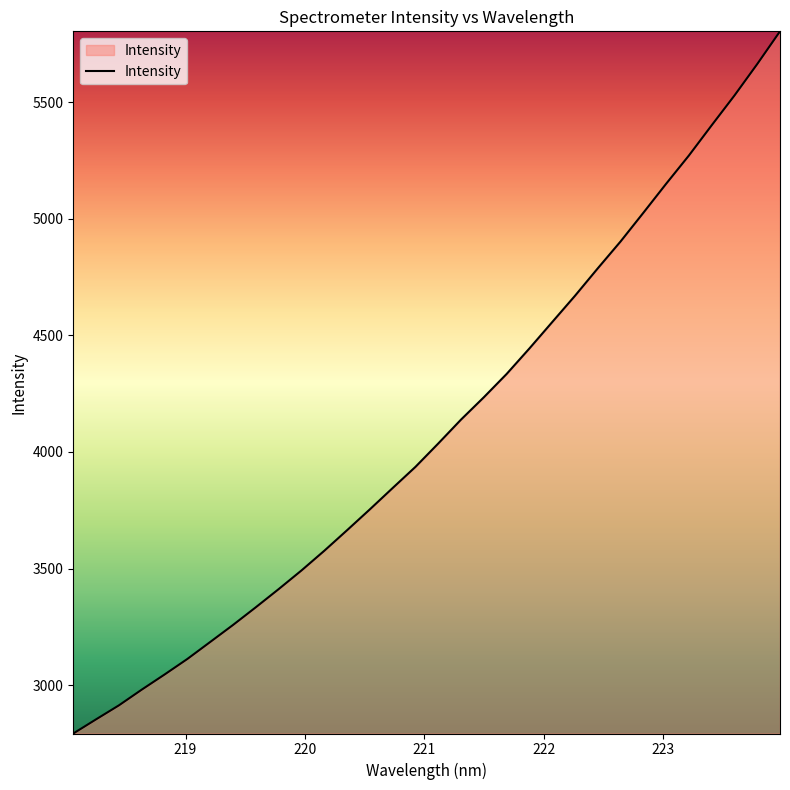

What is the difference between the maximum and minimum values?

3011.8